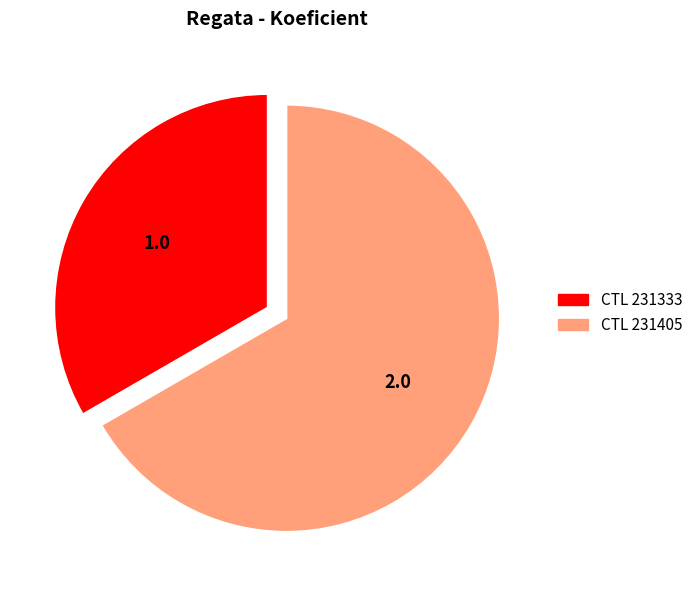

Which category has the biggest portion of the pie?

231405